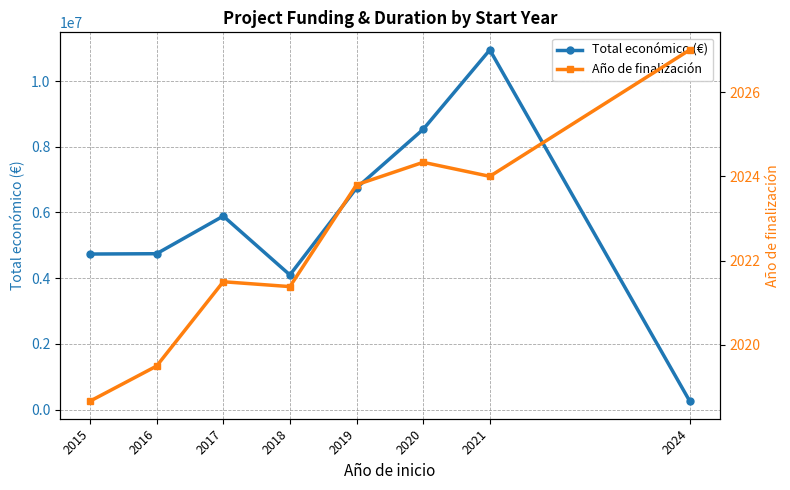

What is the average value of the Total económico (€) series?

5743937.8